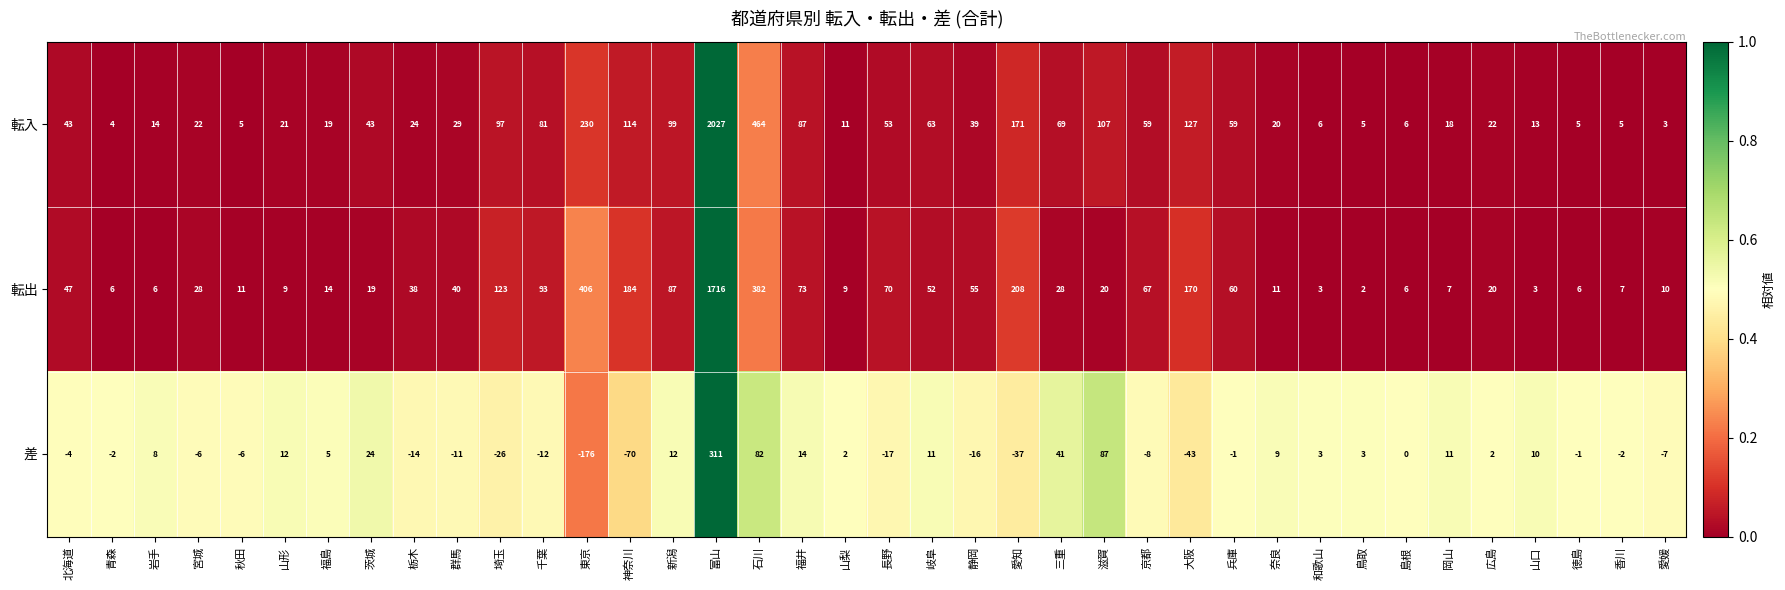

At 栃木, list the series in order from smallest to largest.

差, 転入, 転出